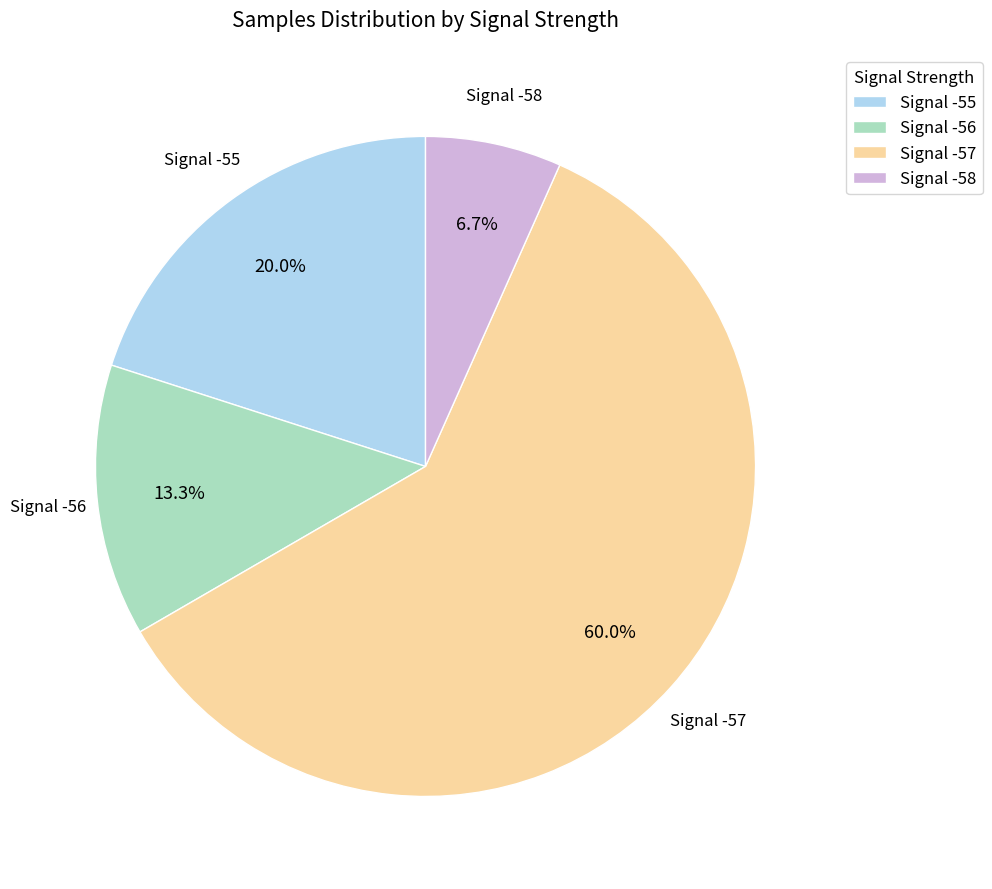

Which category accounts for the majority?

Signal -57